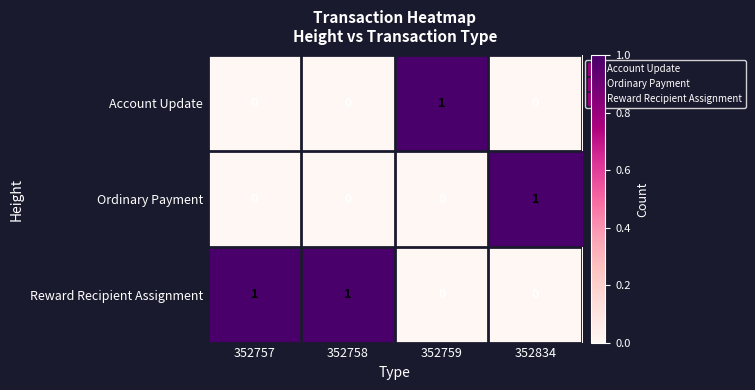

Count the Account Update values in the range 0 to 1.

4